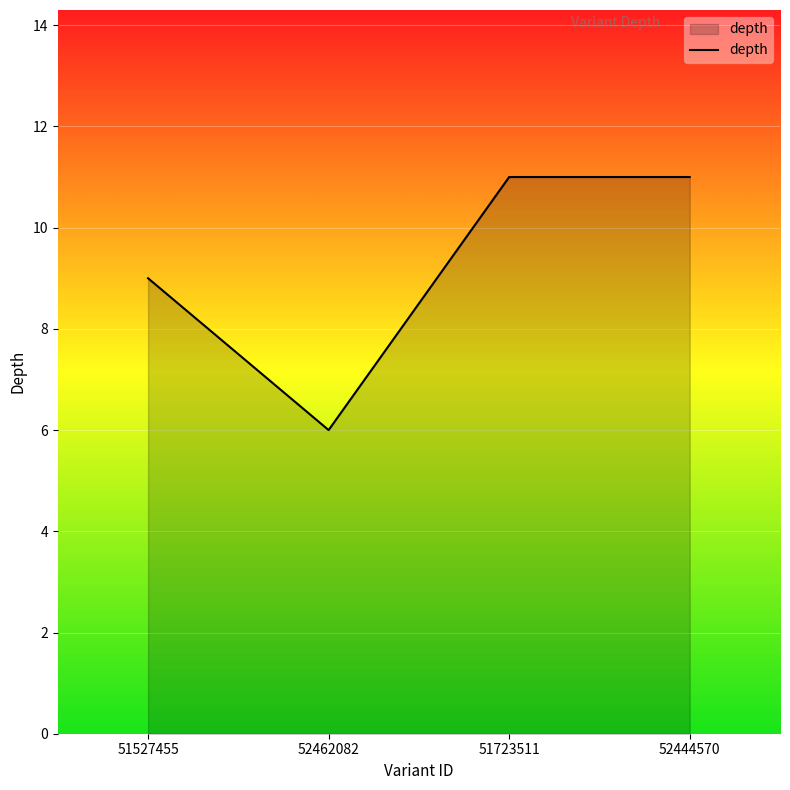

Reading left to right, transcribe all the data shown in this chart.

51527455=9	52462082=6	51723511=11	52444570=11